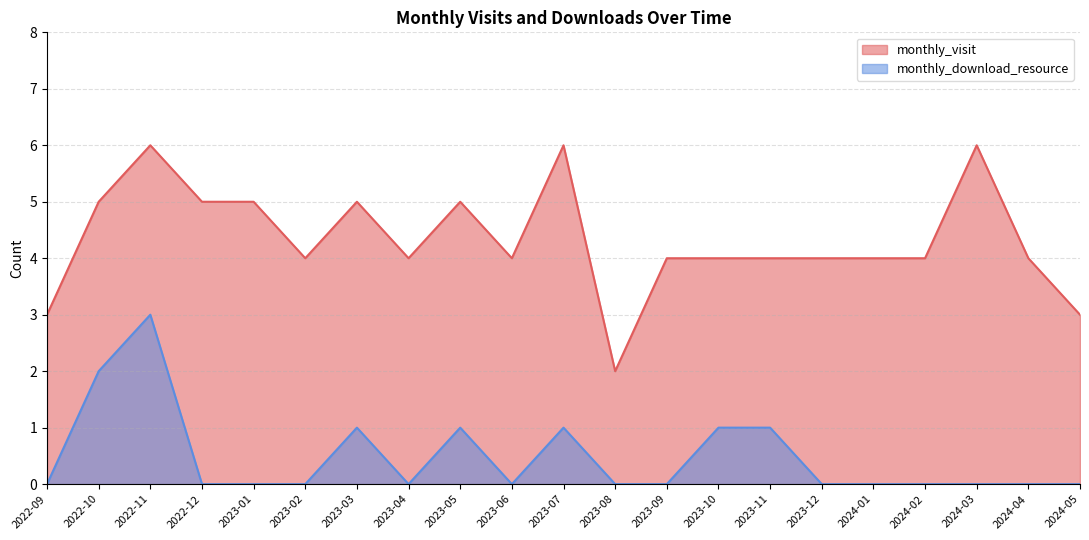

What is the minimum value for monthly_visit?

2